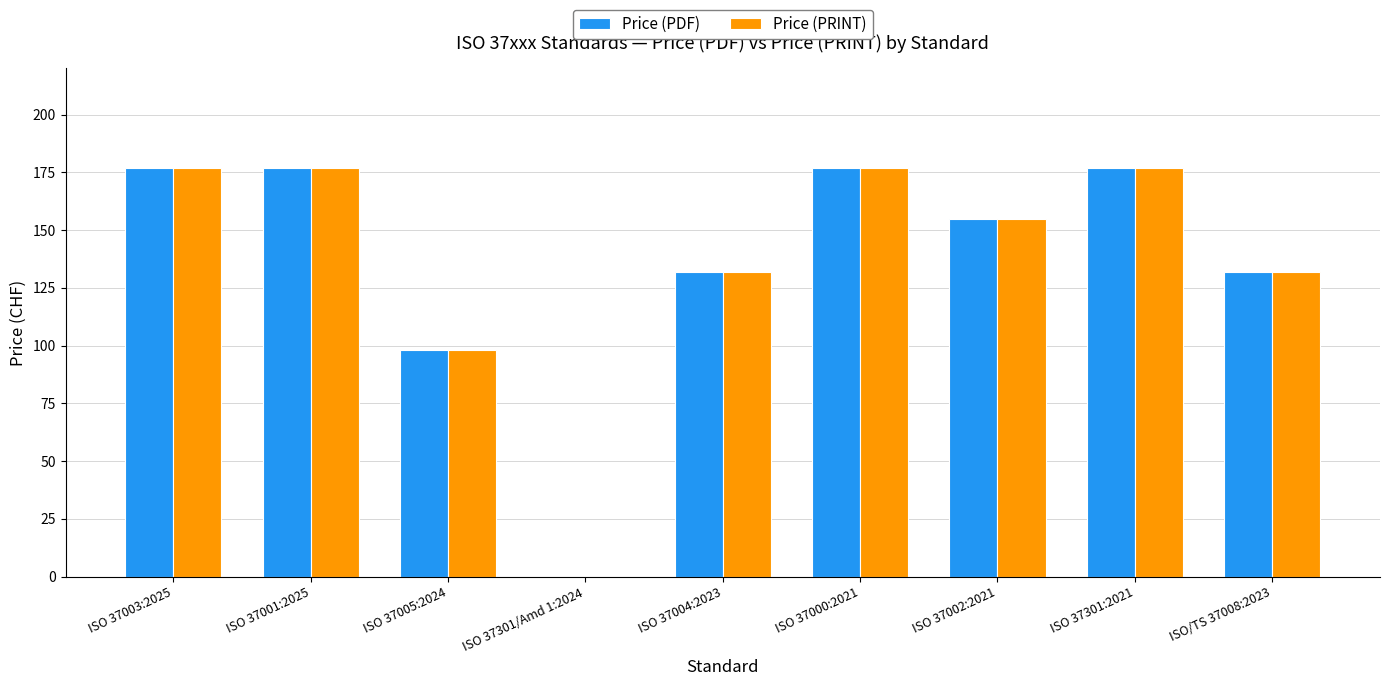

What are all the series names shown in the legend?

Price (PDF), Price (PRINT)